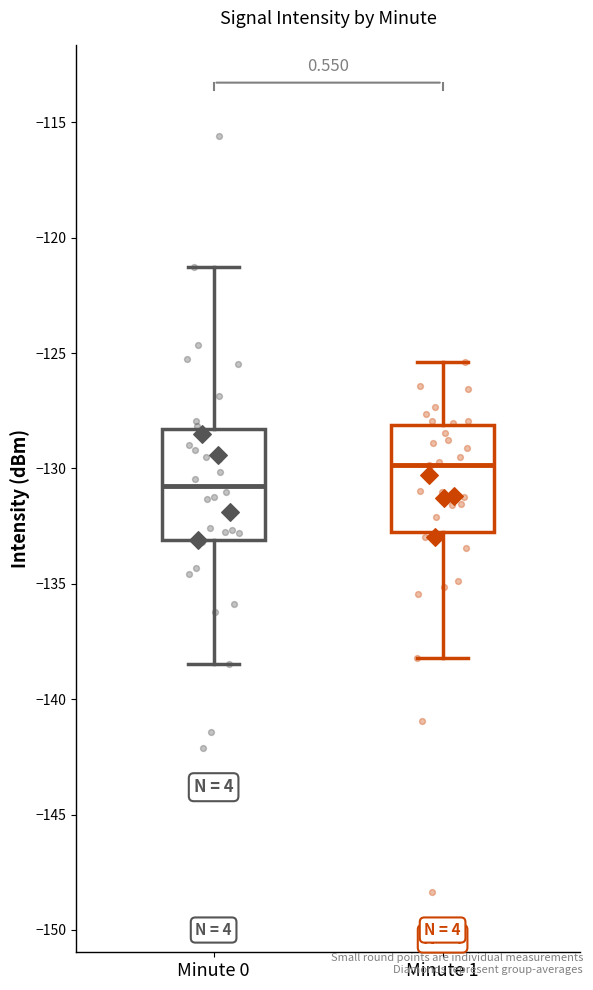

Reading left to right, transcribe this box plot: for each box, give where its median line is, the range the box spans, and where its two whiskers end, as read against the y-axis. The values are not printed on the chart, so give them approximately, as read against the axis.

Minute 0: median -130.5, box -133.0 to -128.5, whiskers -138.5 to -121.5
Minute 1: median -130.0, box -133.0 to -128.0, whiskers -138.0 to -125.5